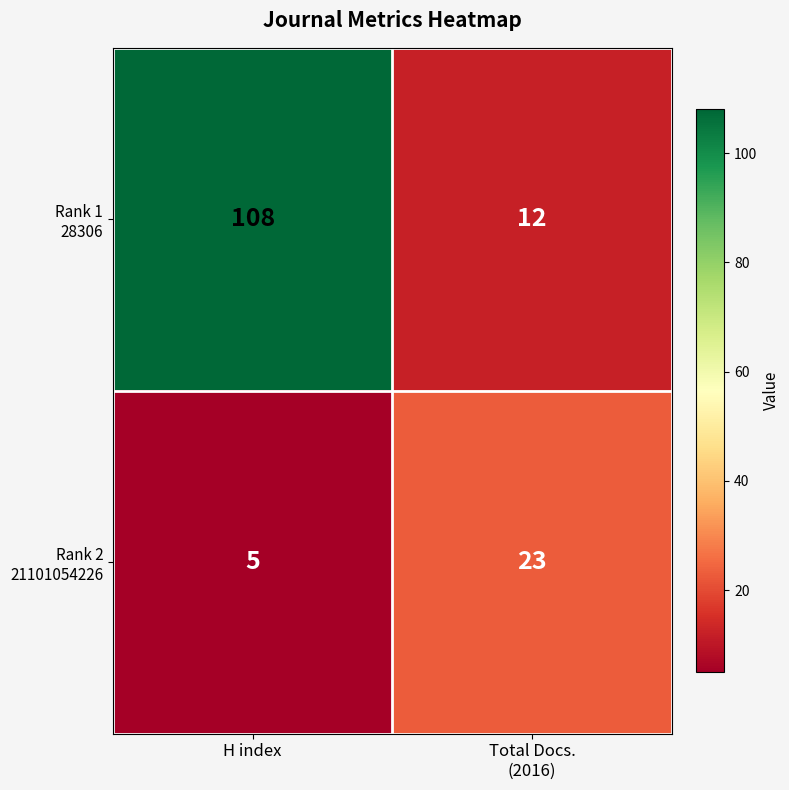

What is the spread (max minus min) of values at H index?

103